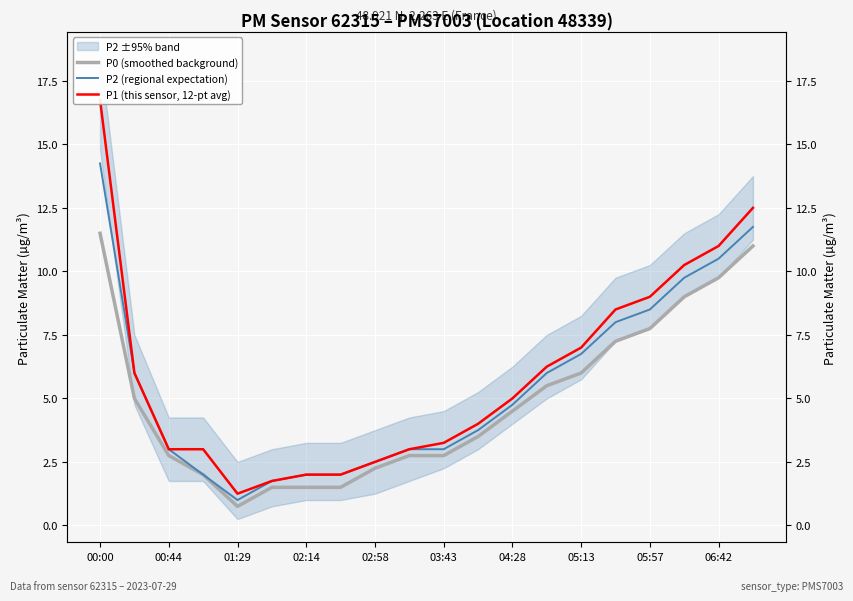

How many data points in P2 (regional expectation) are less than 4?

10